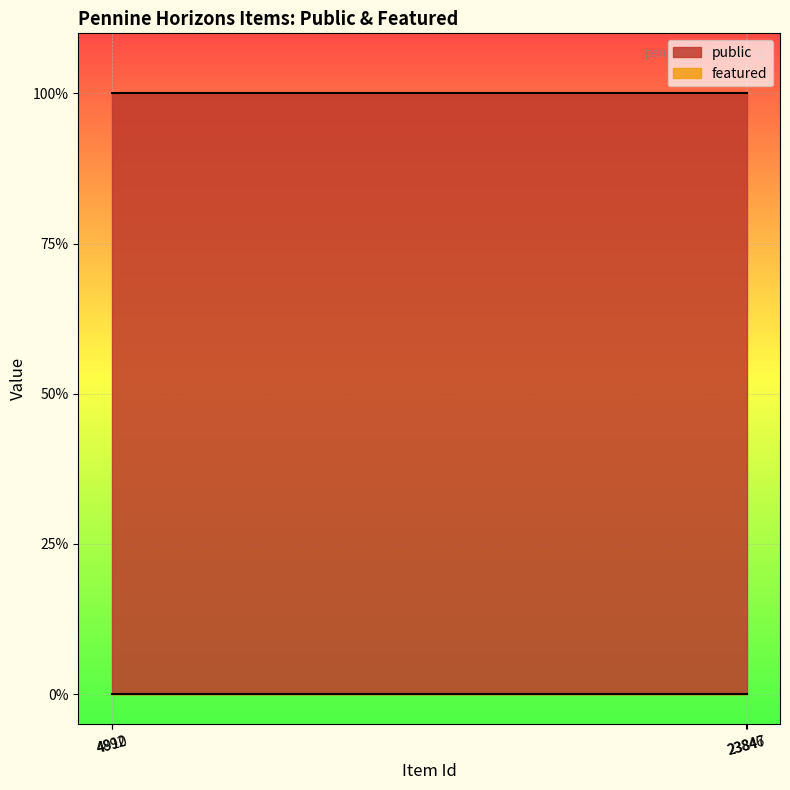

Is it true that public equals 1 at 4892?

True